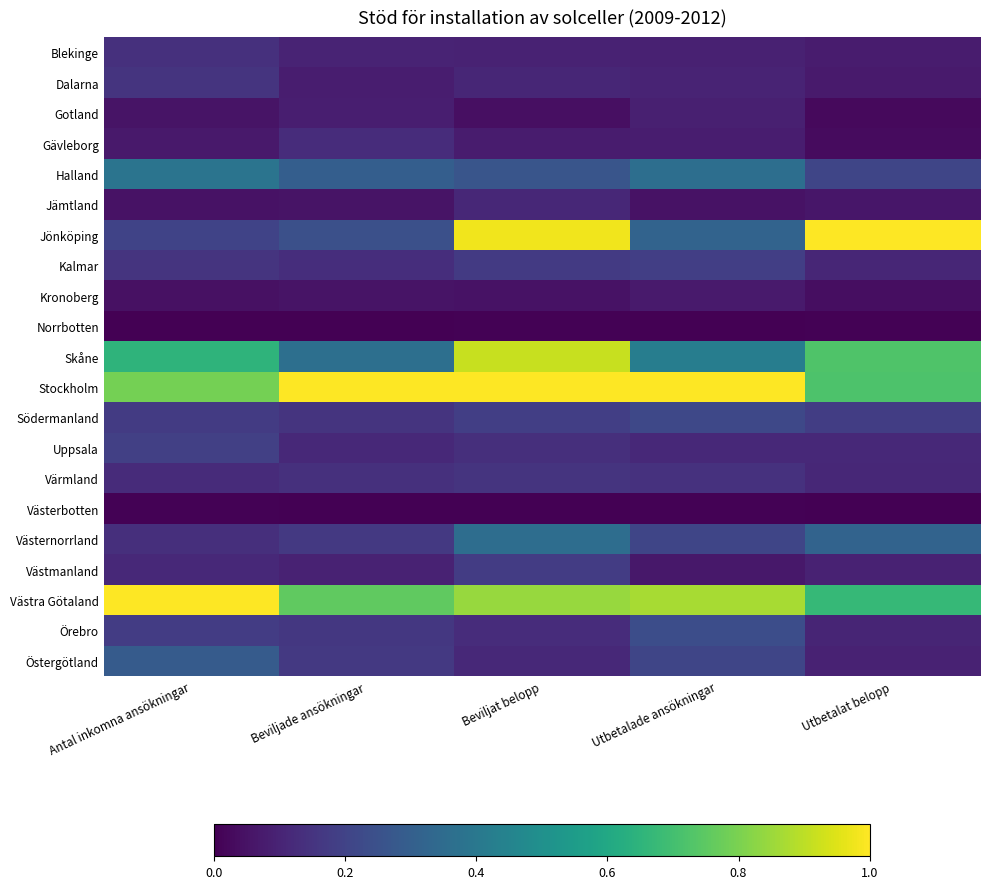

Rank the series at Utbetalade ansökningar from highest to lowest value.

Stockholm, Västra Götaland, Skåne, Halland, Jönköping, Örebro, Södermanland, Västernorrland, Östergötland, Kalmar, Värmland, Uppsala, Dalarna, Blekinge, Gotland, Gävleborg, Kronoberg, Västmanland, Jämtland, Västerbotten, Norrbotten